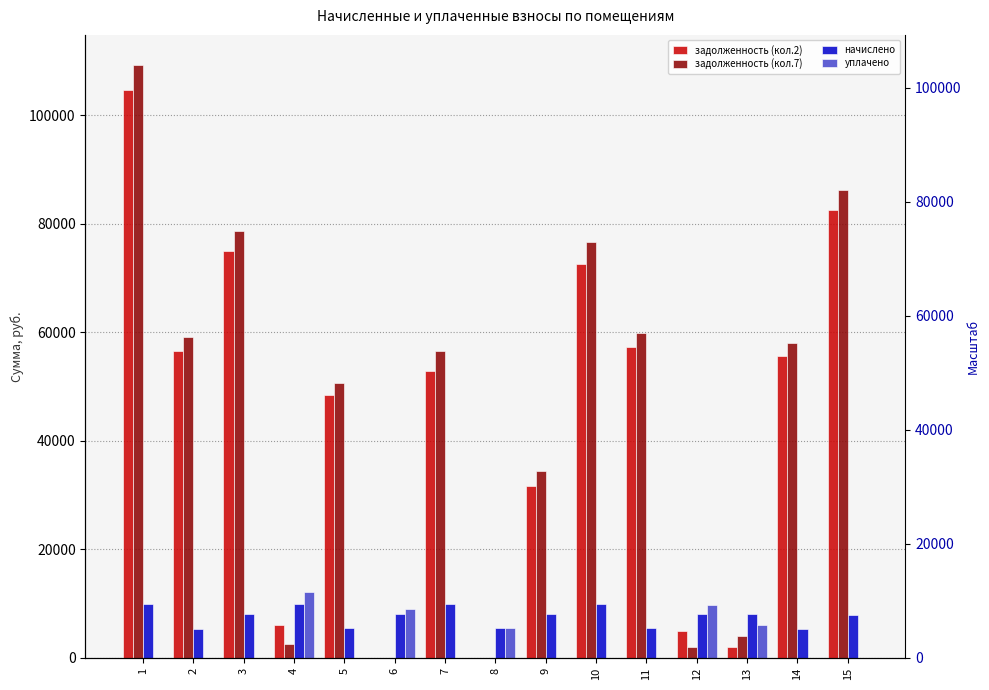

True or false: начислено has a value of 2202.1 at 12.

False